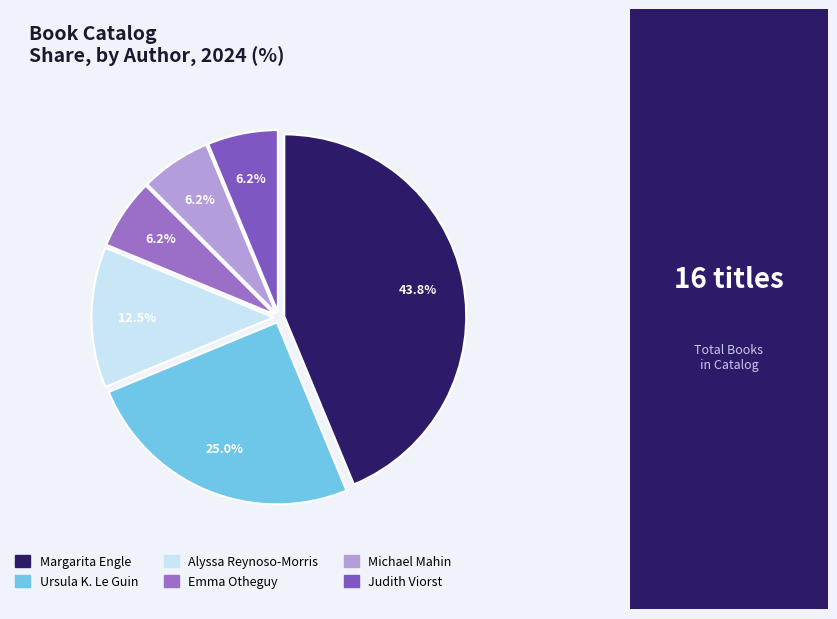

What is the change in value from Alyssa Reynoso-Morris to Judith Viorst?

-1